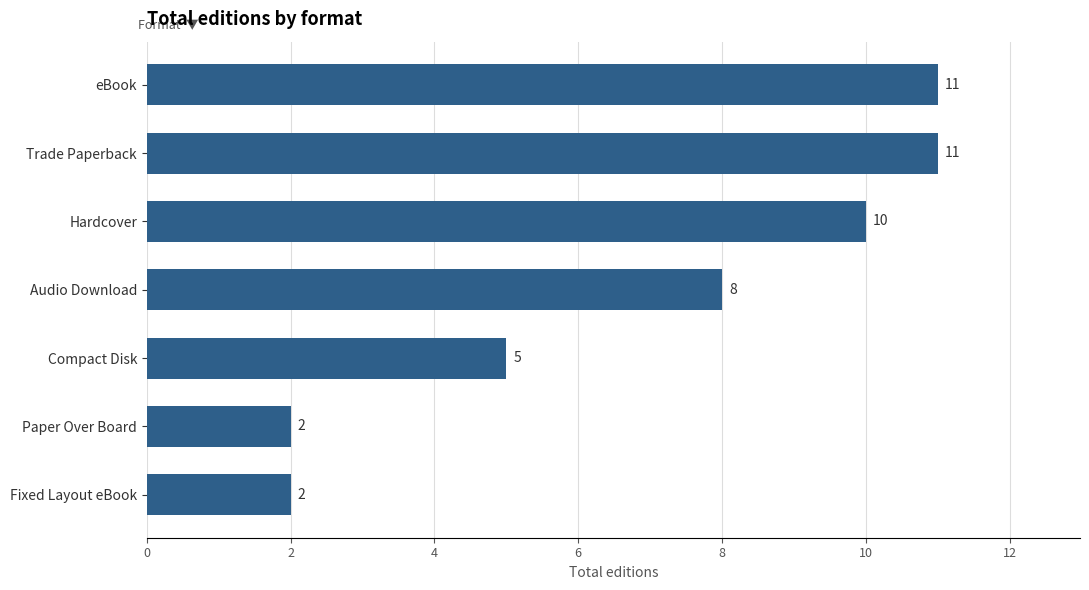

What is the difference between the second highest and second lowest values?

9